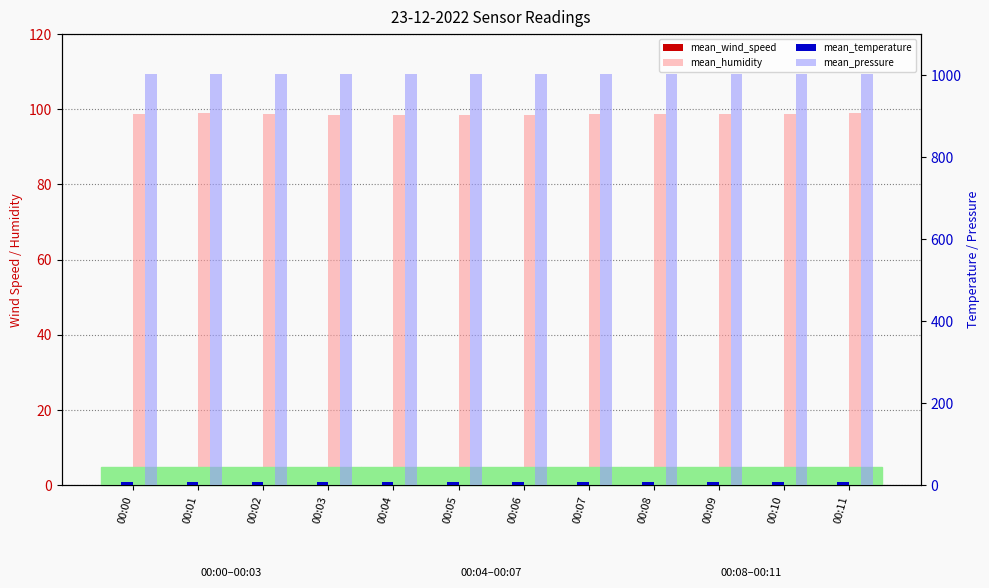

What is the total value across all series at 00:11?

1109.1